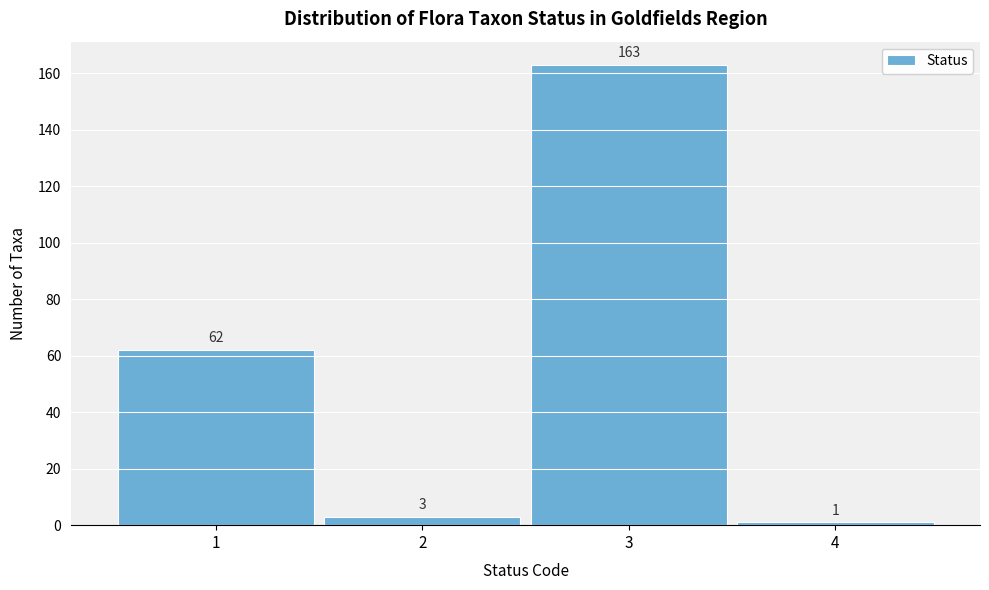

Which range on the x-axis has the tallest bar?

2.5 to 3.5